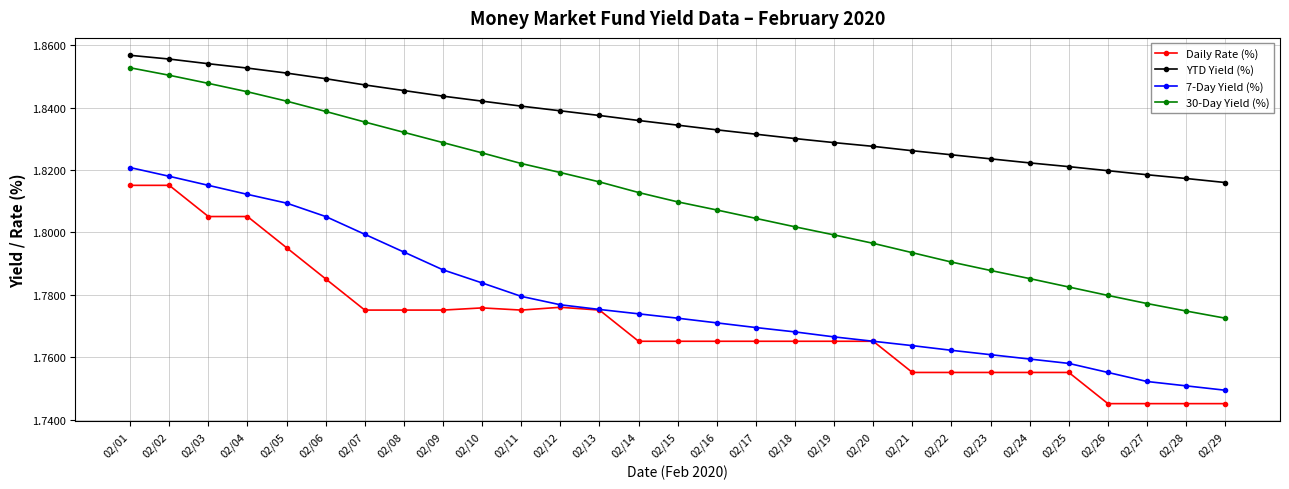

Is it true that 30-Day Yield (%) equals 0.5 at 02/20?

False